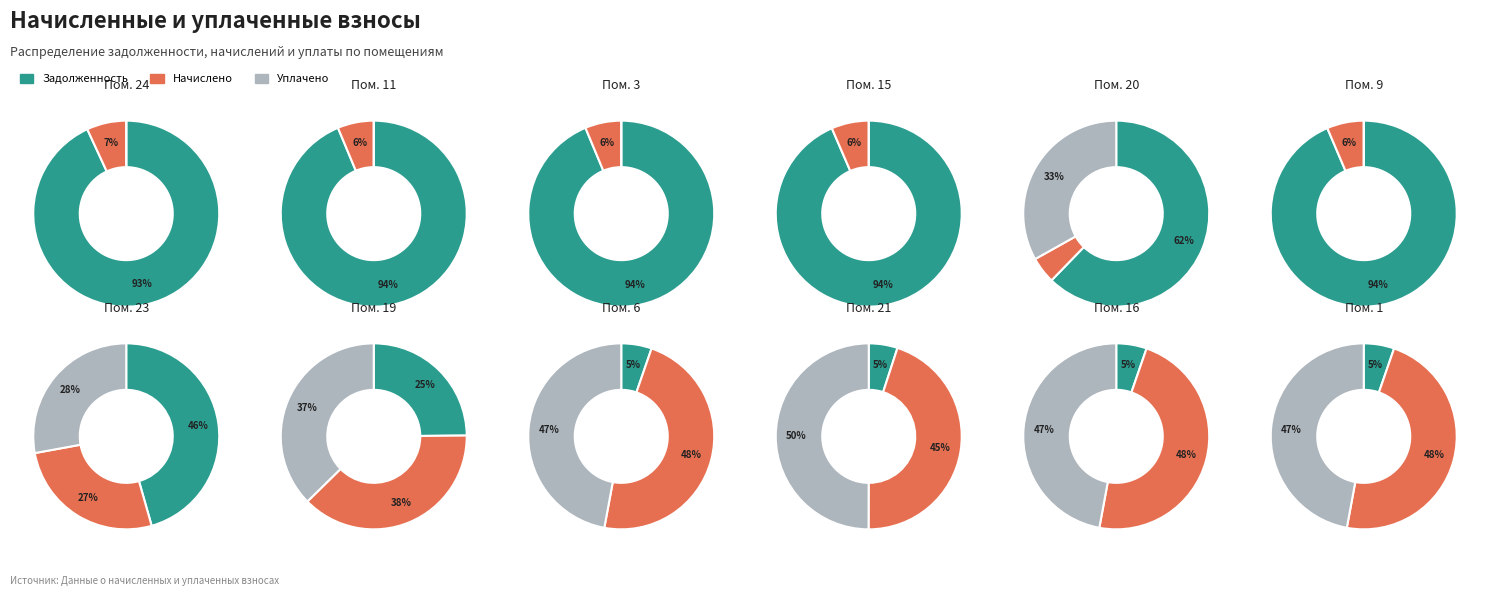

True or false: 13 accounts for 14% of the total.

False